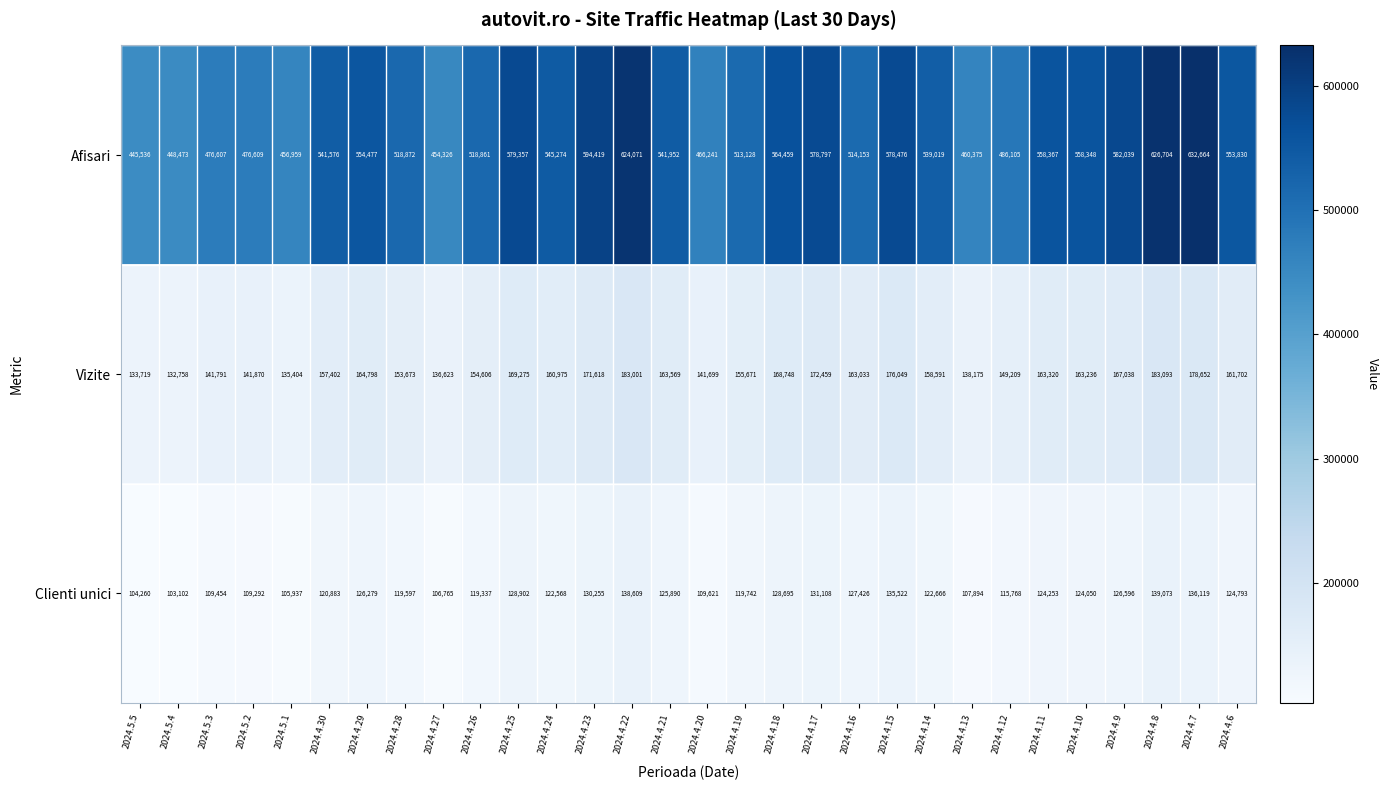

How many series are shown in this chart?

3